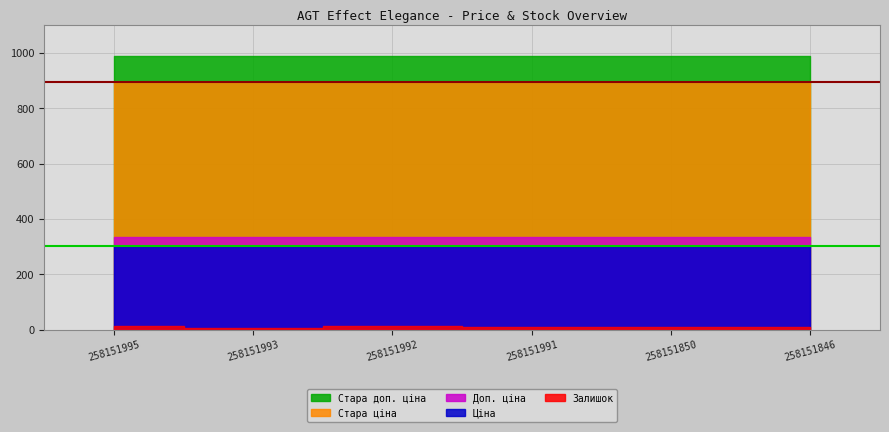

What is the greatest value displayed?

989.6